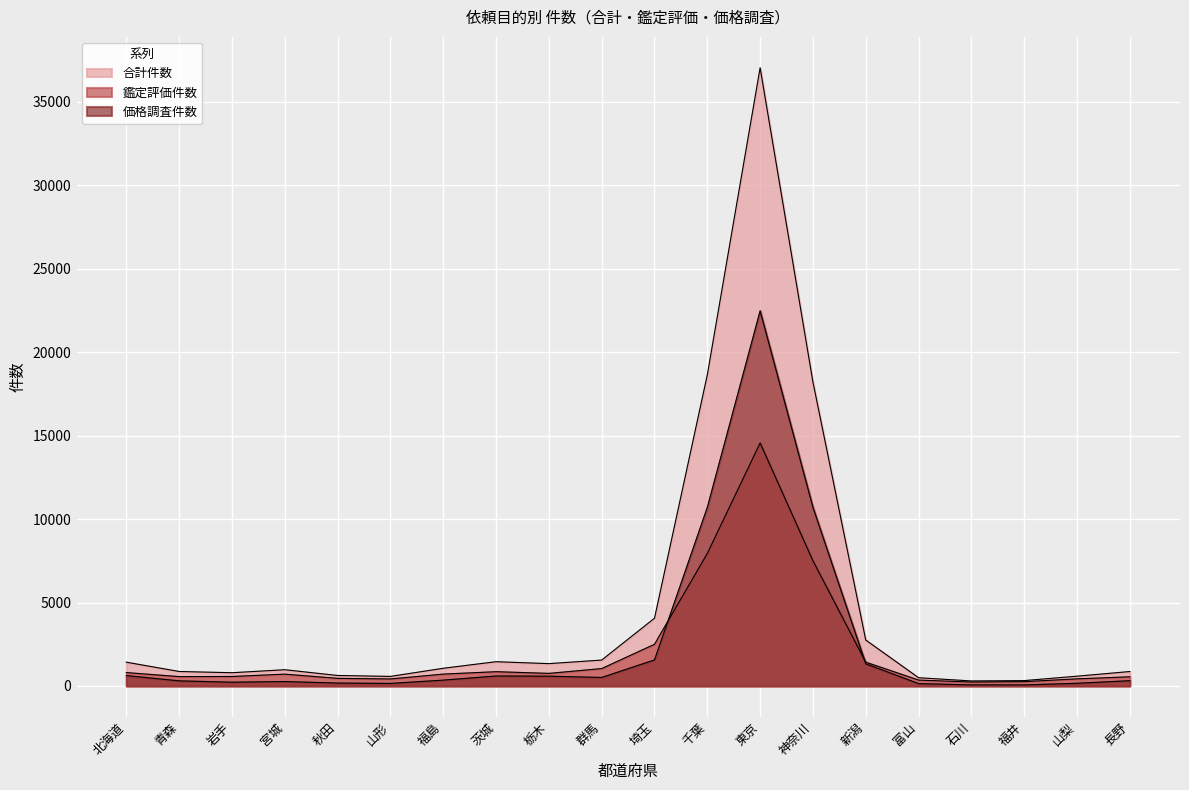

Count the number of data series in this chart.

3